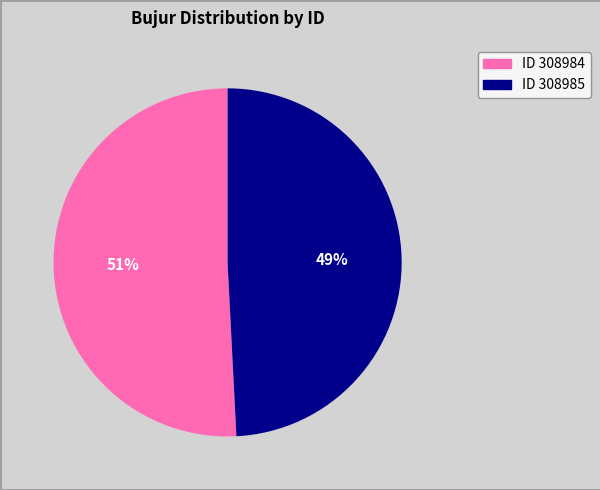

To the nearest percent, what is the average slice percentage?

50%